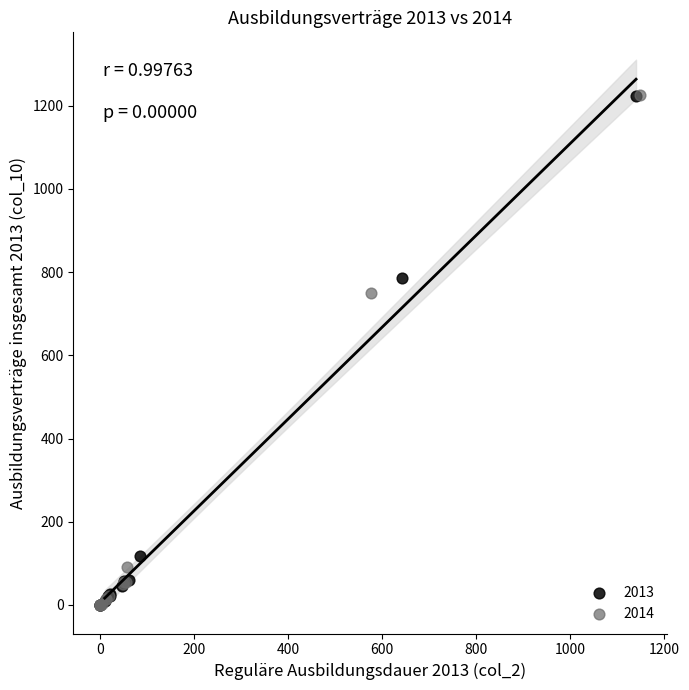

Which series has the widest spread of Y values?

2014